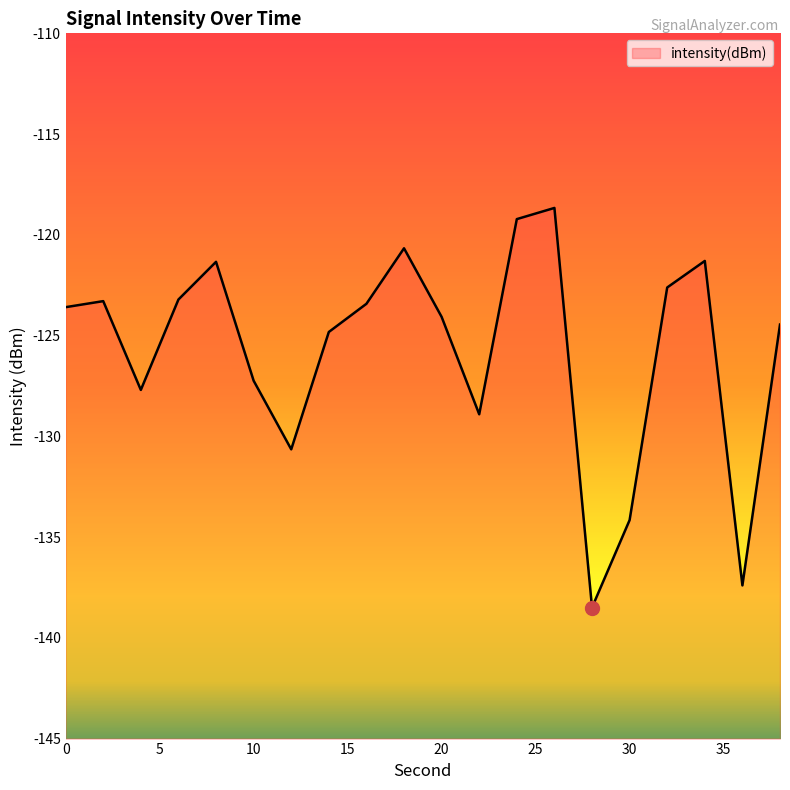

Is it true that the value at 14 is -124.8?

True